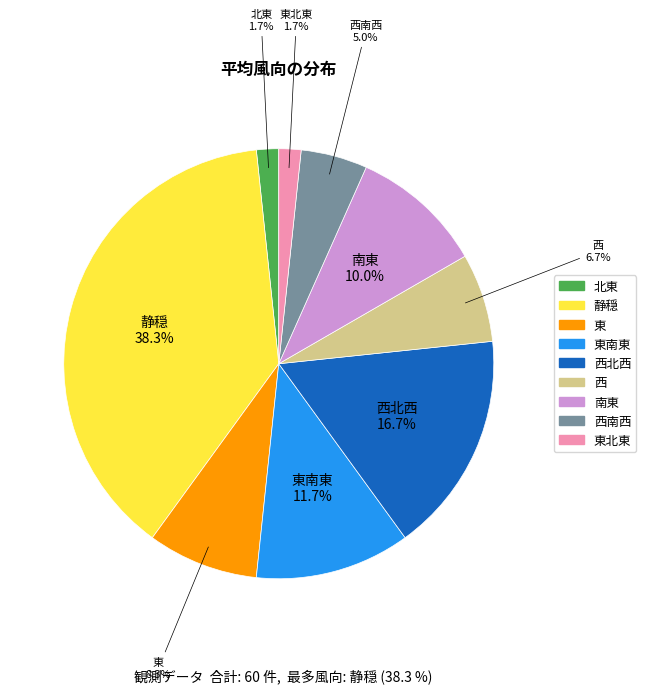

How much of the chart is everything except 南東?

90.0%